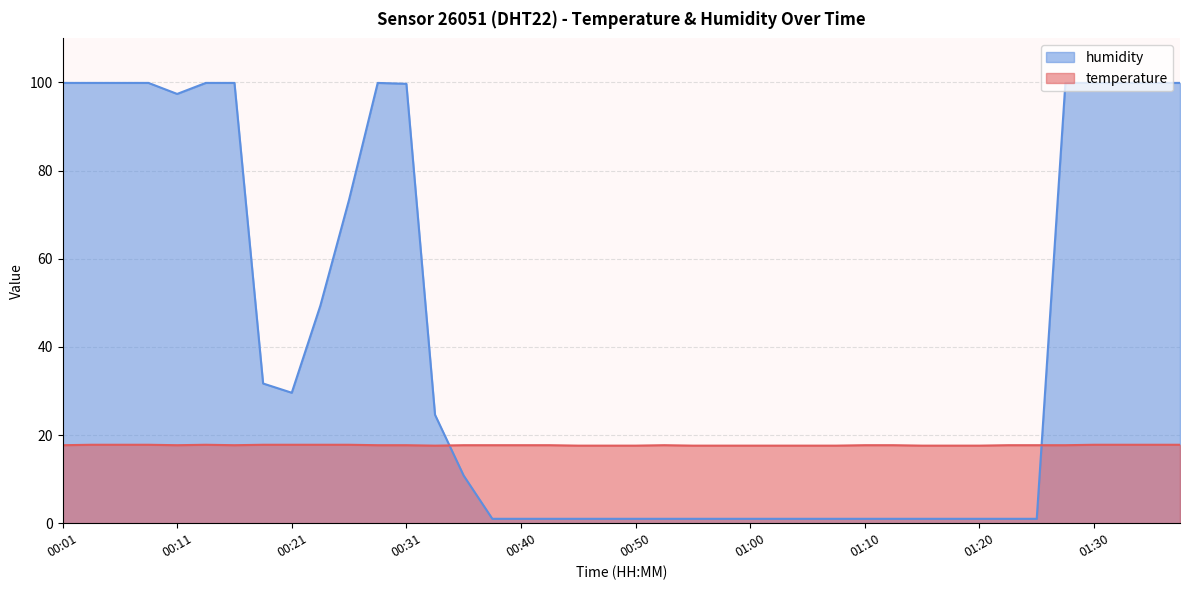

Is it true that temperature equals 24.5 at 00:06?

False